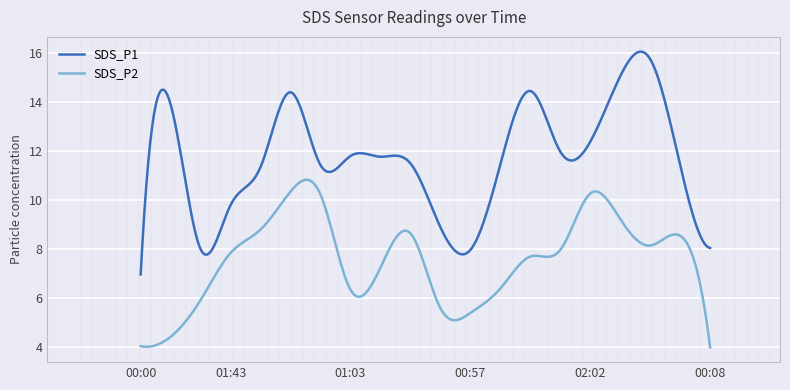

Which series has the widest spread of values?

SDS_P1